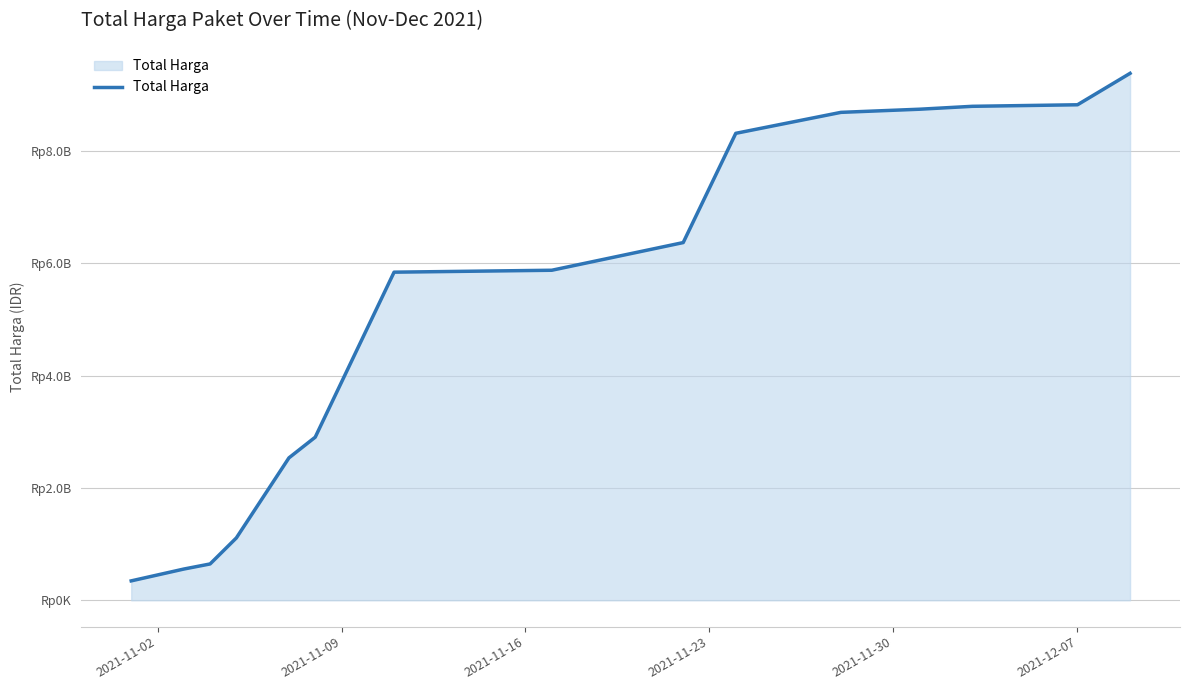

What is the average value?

5265116394